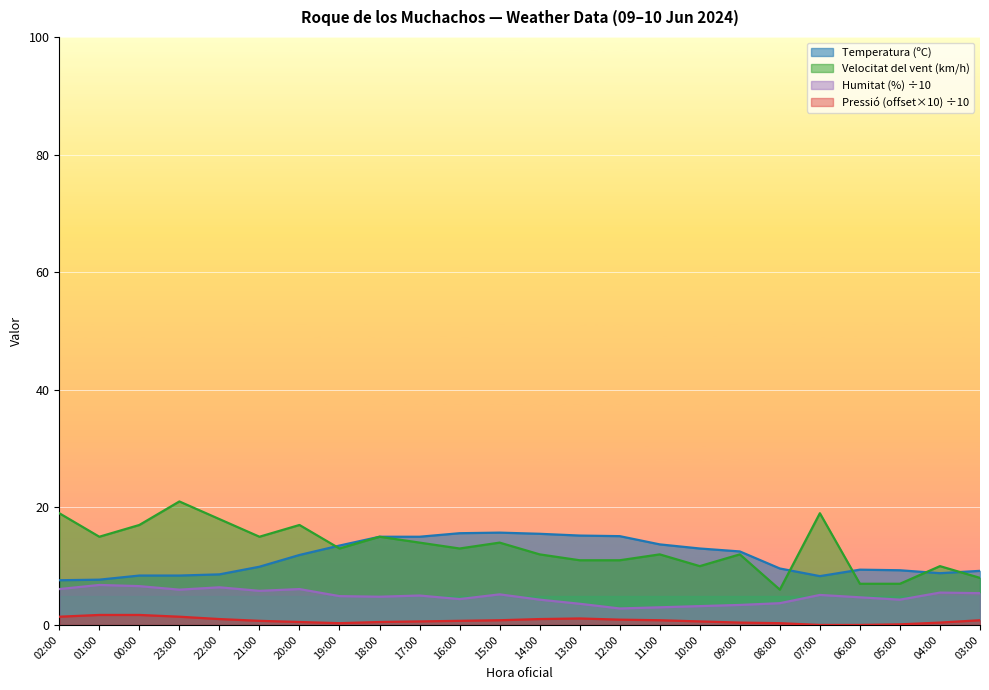

Reading left to right, extract all data points from this chart.

Temperatura (ºC): 02:00=7.6	01:00=7.7	00:00=8.4	23:00=8.4	22:00=8.6	21:00=9.9	20:00=11.9	19:00=13.5	18:00=15.0	17:00=15.0	16:00=15.6	15:00=15.7	14:00=15.5	13:00=15.2	12:00=15.1	11:00=13.7	10:00=13.0	09:00=12.5	08:00=9.6	07:00=8.3	06:00=9.4	05:00=9.3	04:00=8.8	03:00=9.2
Humitat (%): 02:00=6.1	01:00=6.8	00:00=6.6	23:00=6.0	22:00=6.4	21:00=5.8	20:00=6.1	19:00=4.9	18:00=4.8	17:00=5.0	16:00=4.4	15:00=5.2	14:00=4.3	13:00=3.6	12:00=2.8	11:00=3.0	10:00=3.2	09:00=3.4	08:00=3.7	07:00=5.1	06:00=4.7	05:00=4.3	04:00=5.5	03:00=5.4
Velocitat del vent (km/h): 02:00=19.0	01:00=15.0	00:00=17.0	23:00=21.0	22:00=18.0	21:00=15.0	20:00=17.0	19:00=13.0	18:00=15.0	17:00=14.0	16:00=13.0	15:00=14.0	14:00=12.0	13:00=11.0	12:00=11.0	11:00=12.0	10:00=10.0	09:00=12.0	08:00=6.0	07:00=19.0	06:00=7.0	05:00=7.0	04:00=10.0	03:00=8.0
Pressió (hPa) offset: 02:00=1.4	01:00=1.7	00:00=1.7	23:00=1.4	22:00=1.0	21:00=0.7	20:00=0.5	19:00=0.3	18:00=0.5	17:00=0.6	16:00=0.7	15:00=0.8	14:00=1.0	13:00=1.1	12:00=0.9	11:00=0.8	10:00=0.6	09:00=0.4	08:00=0.3	07:00=0.0	06:00=0.0	05:00=0.1	04:00=0.4	03:00=0.8